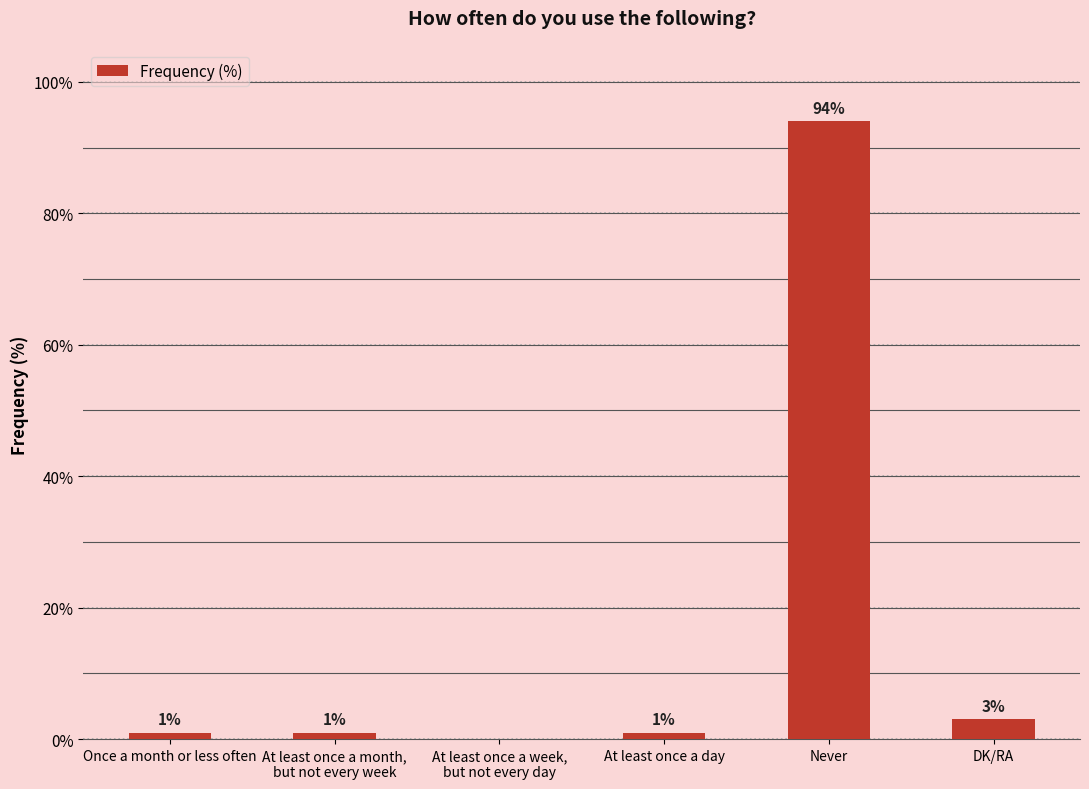

At which label is the value closest to 47?

DK/RA